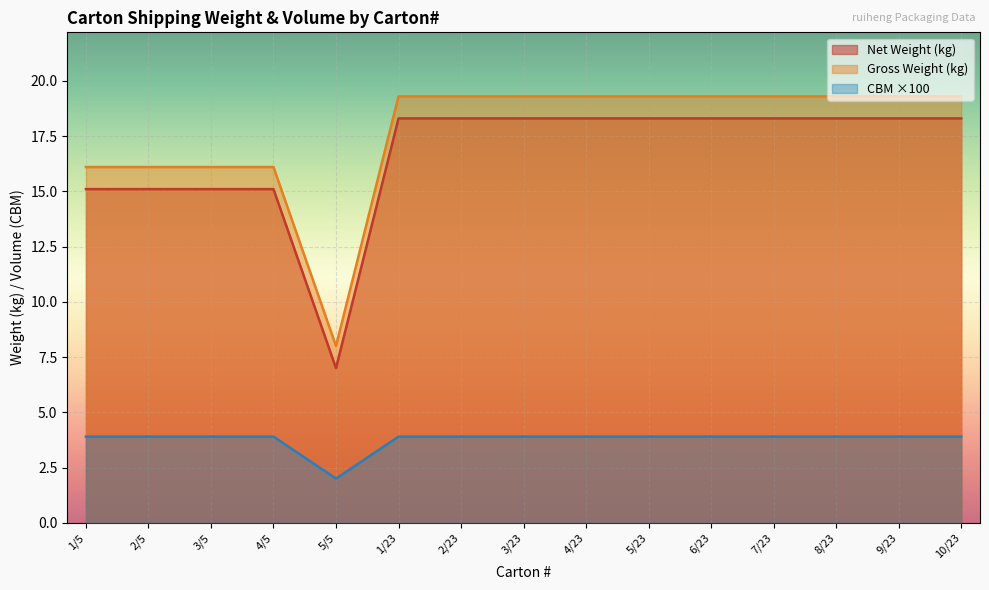

What is the minimum value for CBM?

2.0